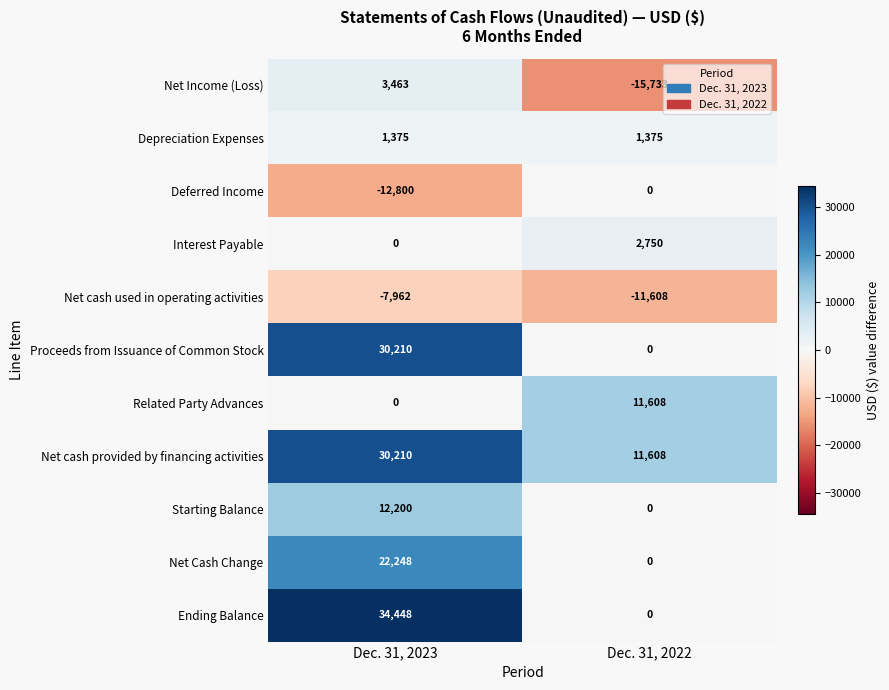

What is the difference between the highest and lowest values at Dec. 31, 2022?

27341